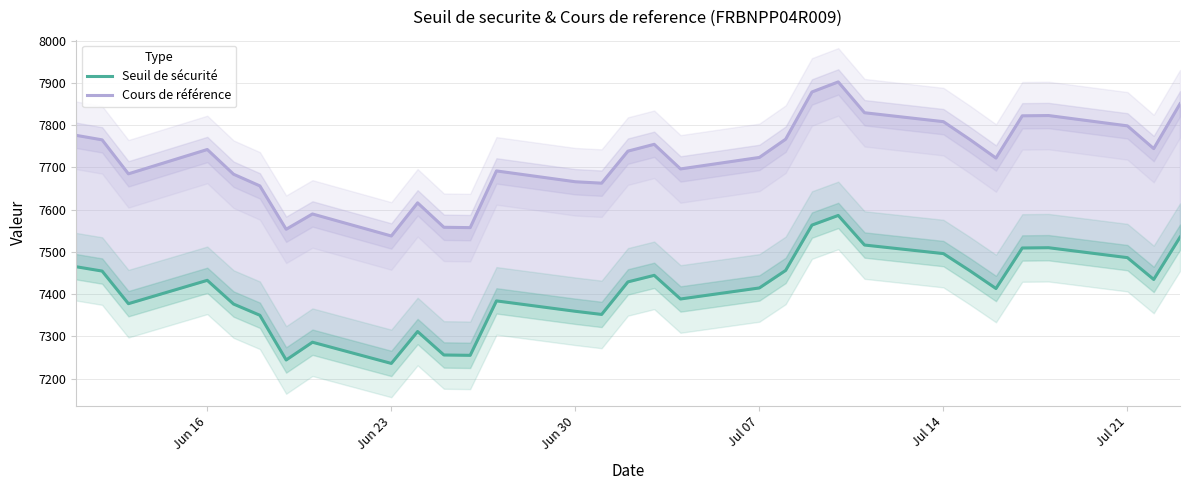

What is the value of the Seuil de sécurité point at the 15th from the left?

7351.8